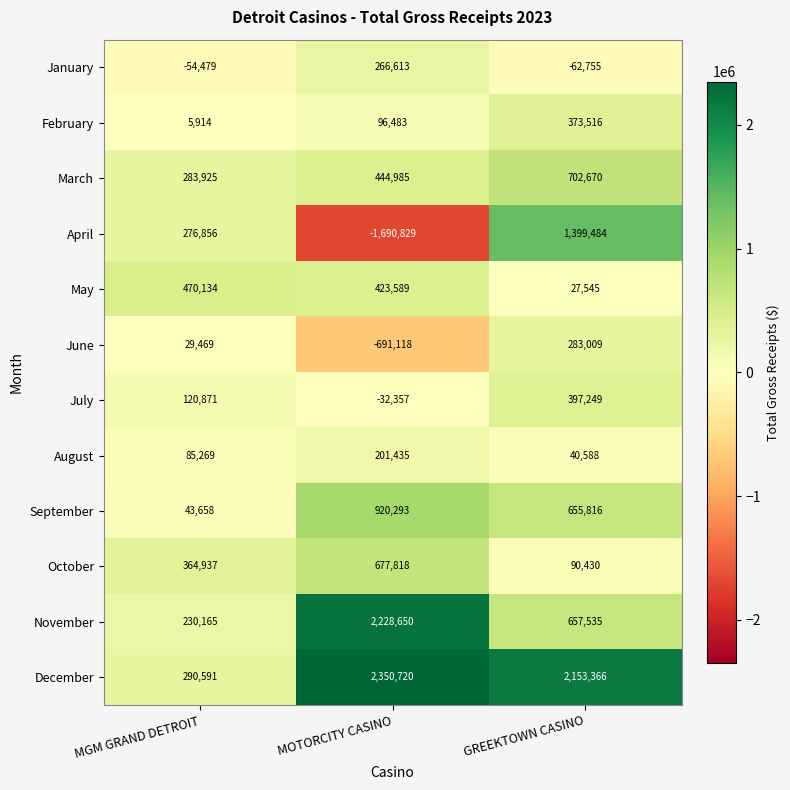

At GREEKTOWN CASINO, list the series in order from largest to smallest.

December, April, March, November, September, July, February, June, October, August, May, January